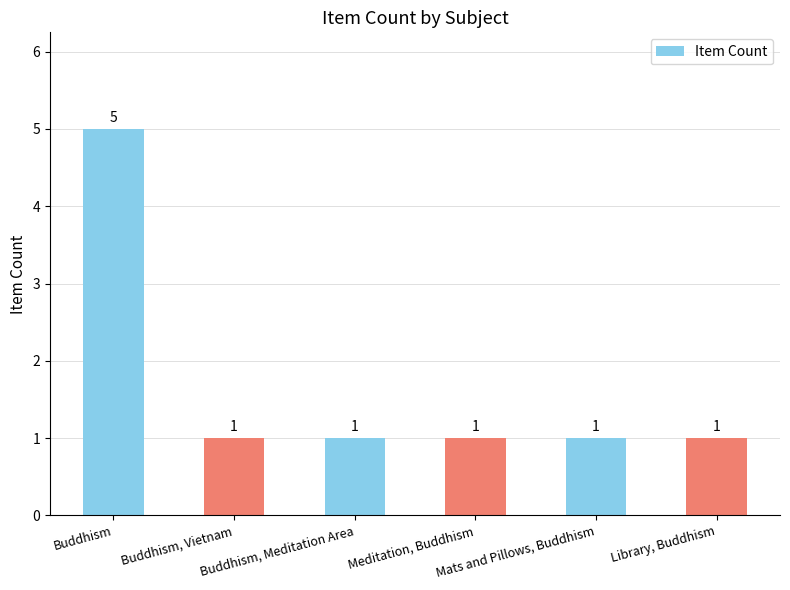

What is the difference between the maximum and minimum values?

4